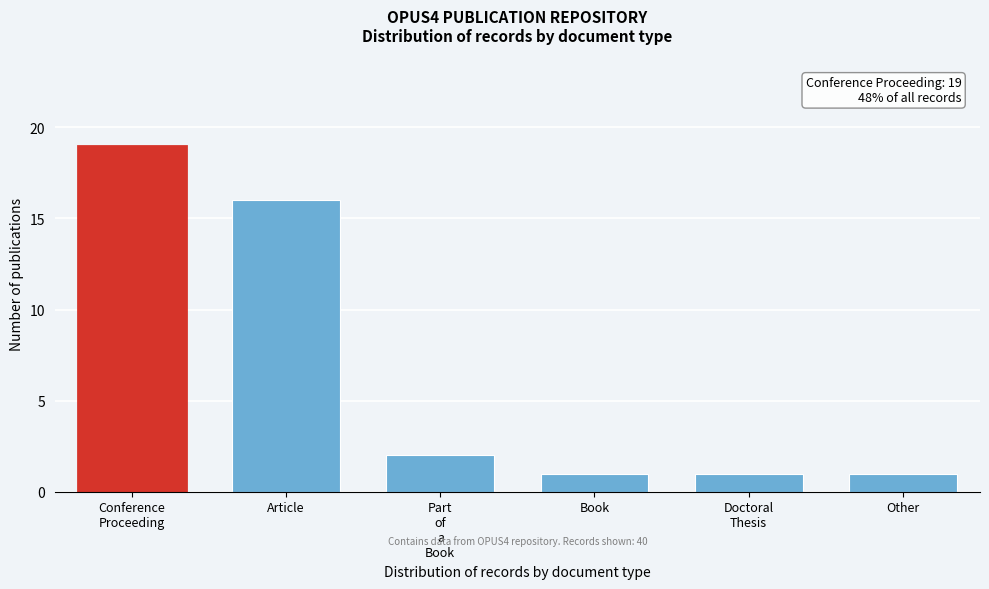

Reading left to right, extract all data points from this chart.

19	16	2	1	1	1